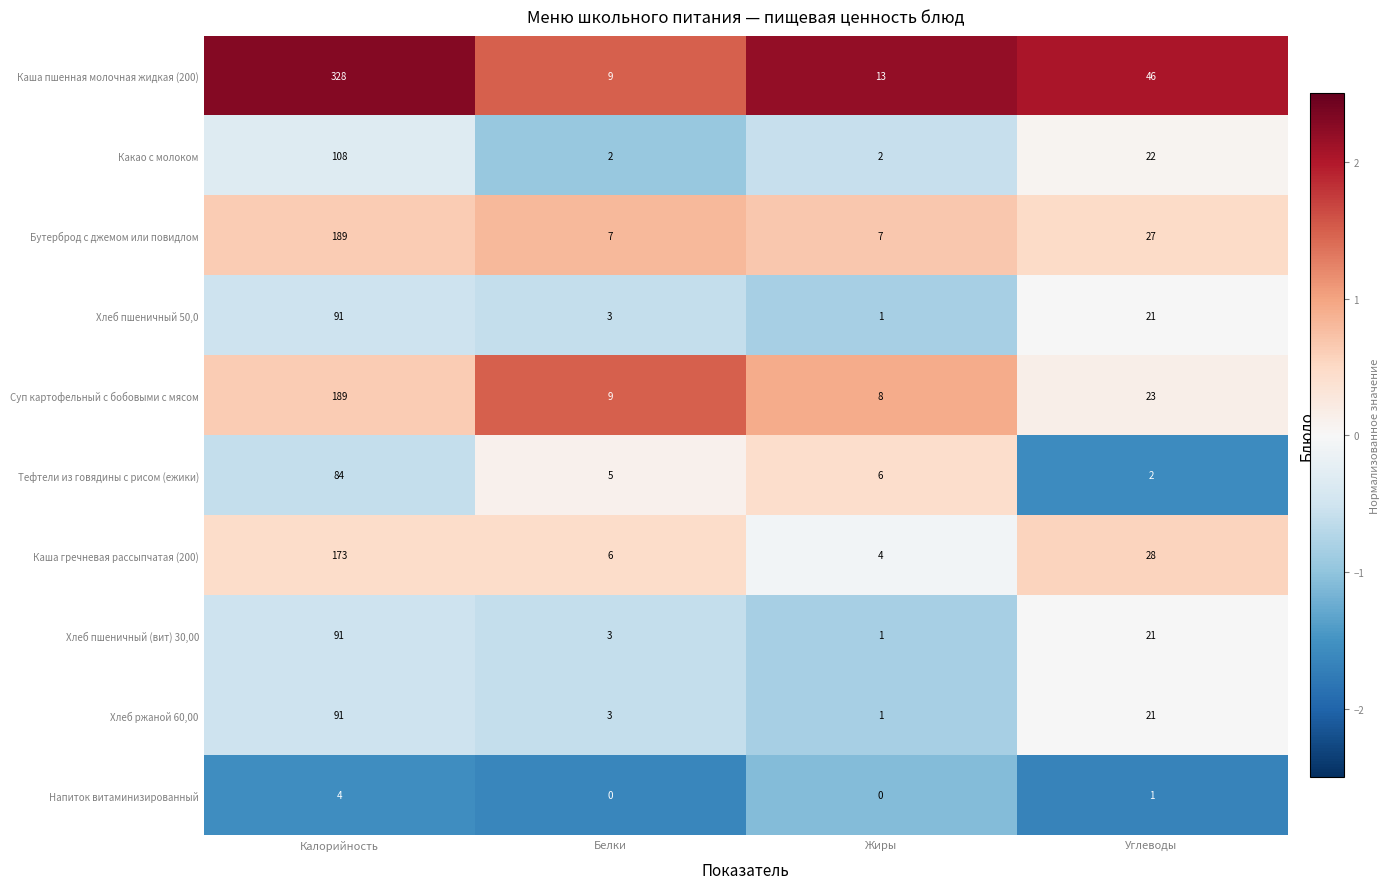

The value of Каша пшенная молочная жидкая (200) at Жиры is 18. True or false?

False